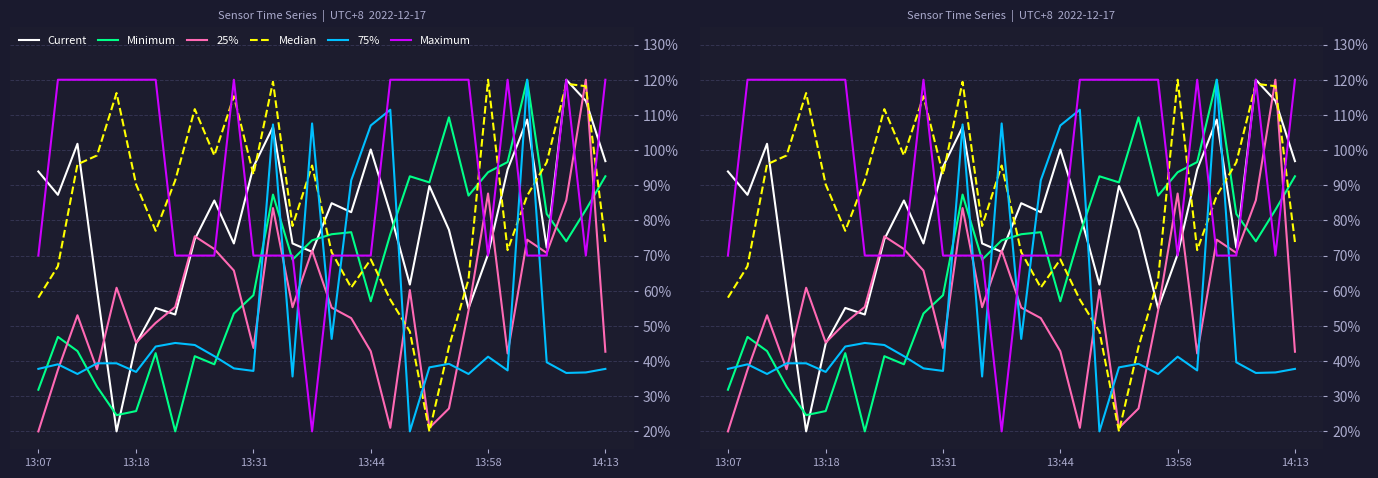

What is the difference between the highest and lowest values at 13:44?

0.6